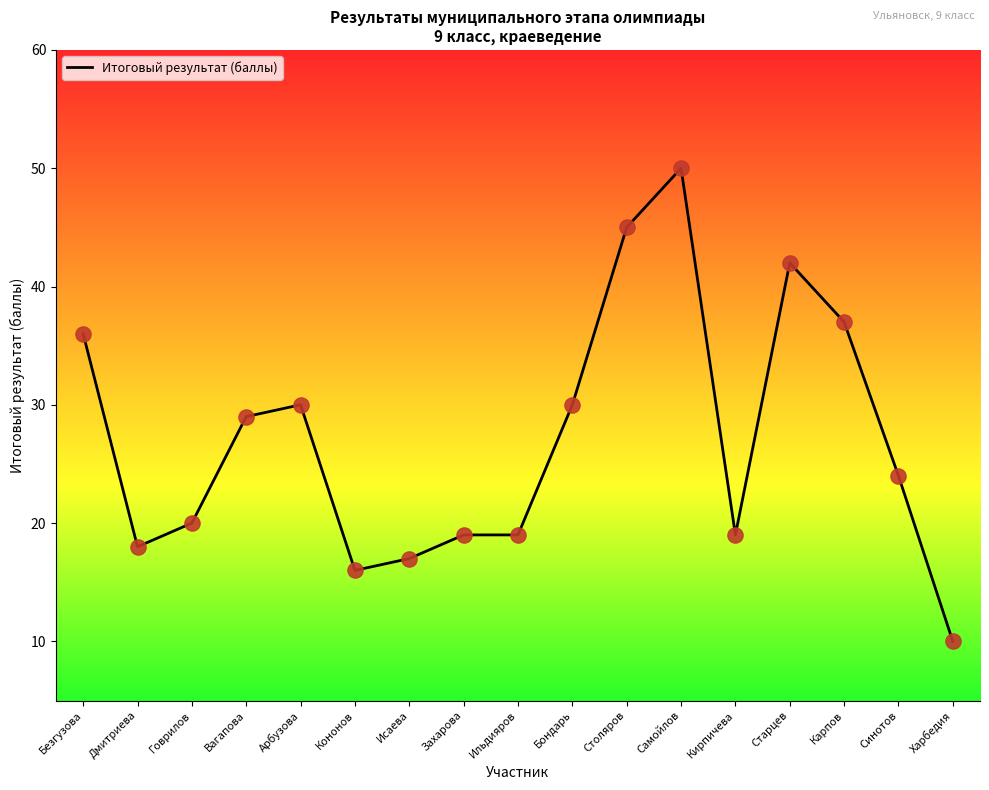

What is the change in value from Кононов to Кирпичева?

+3